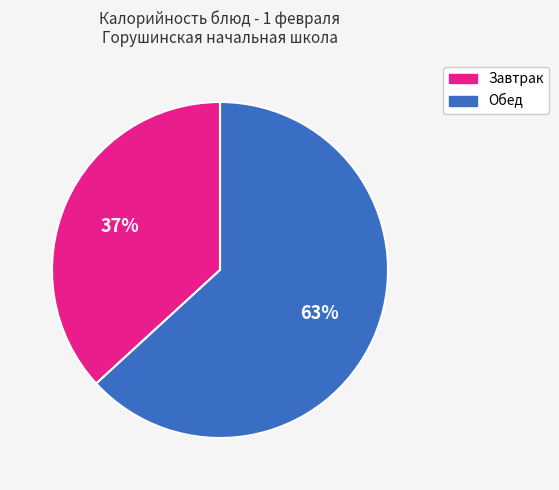

Does any single category account for the majority?

Yes